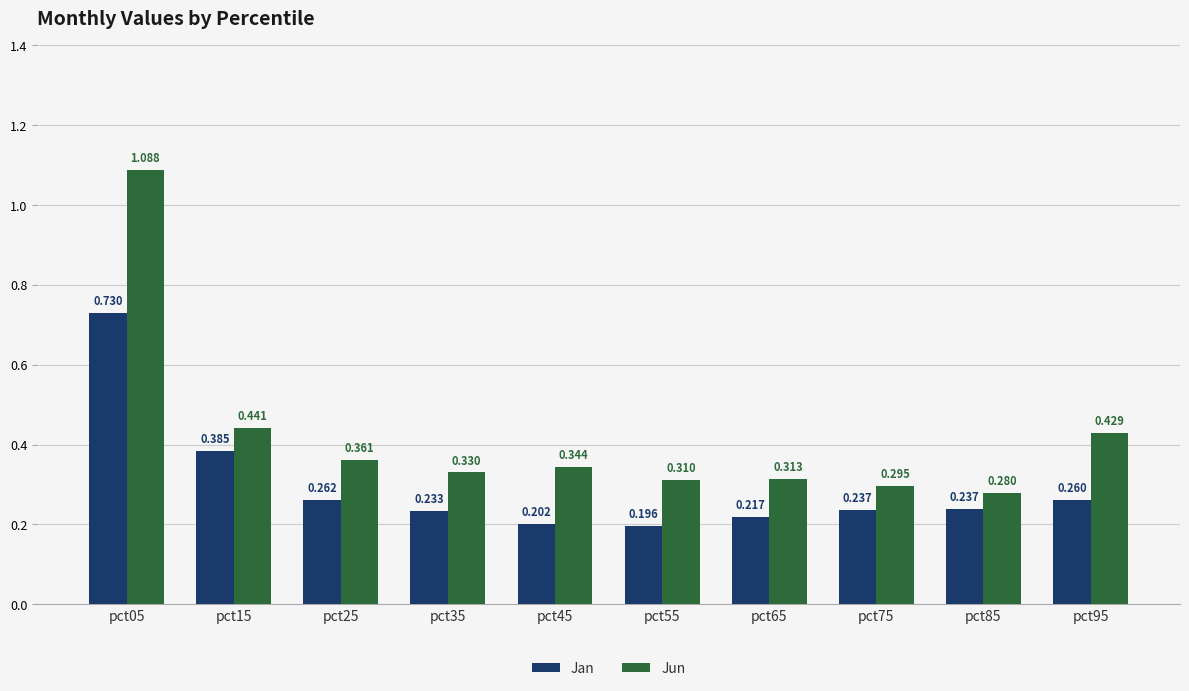

What are all the series names shown in the legend?

Jan, Jun